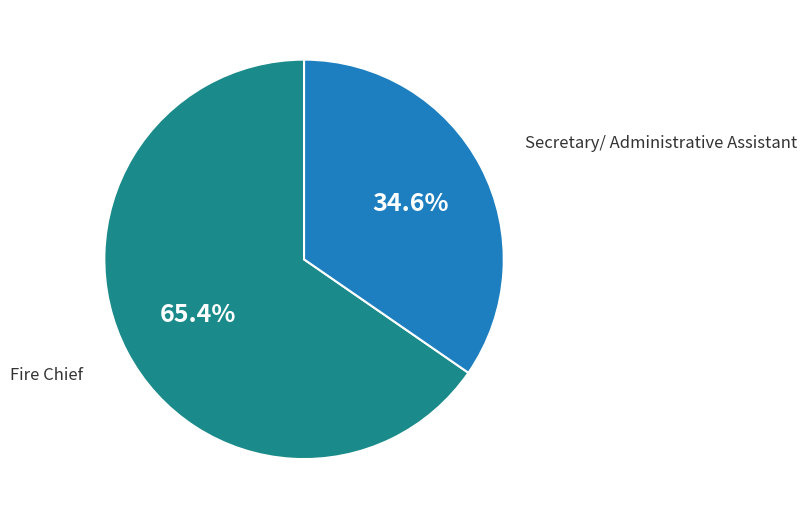

Which slice represents more than half of the pie?

Fire Chief